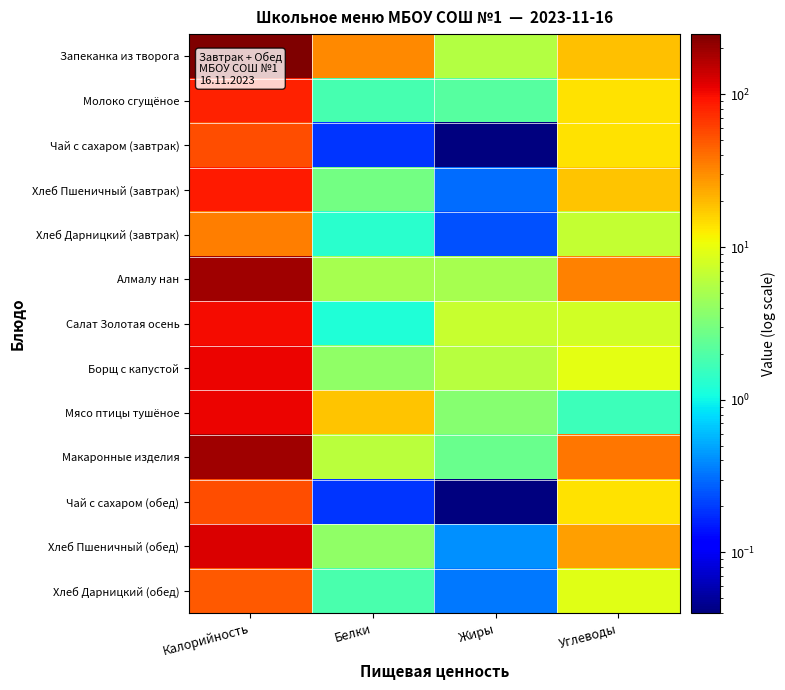

Rank the series by their maximum value, from highest to lowest.

Запеканка из творога, Алмалу нан, Макаронные изделия, Хлеб Пшеничный (обед), Мясо птицы тушёное, Борщ с капустой, Салат Золотая осень, Хлеб Пшеничный (завтрак), Молоко сгущёное, Чай с сахаром (завтрак), Чай с сахаром (обед), Хлеб Дарницкий (обед), Хлеб Дарницкий (завтрак)